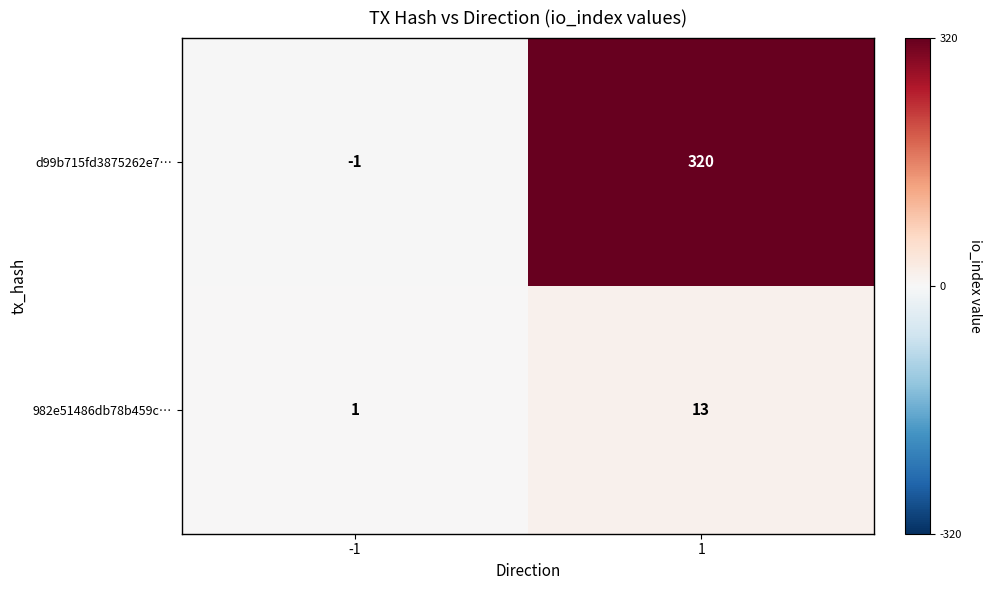

Is it true that 982e51486db78b459c… equals 13 at 1?

True